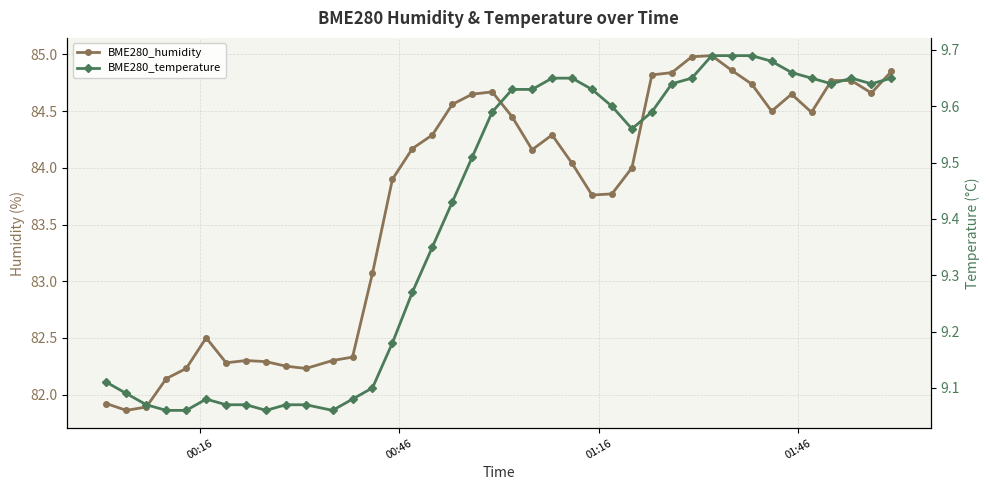

Reading left to right, list all the values displayed in this chart.

BME280_humidity: 81.9	81.9	81.9	82.1	82.2	82.5	82.3	82.3	82.3	82.2	82.2	82.3	82.3	83.1	83.9	84.2	84.3	84.6	84.7	84.7	84.5	84.2	84.3	84.0	83.8	83.8	84.0	84.8	84.8	85.0	85.0	84.9	84.7	84.5	84.7	84.5	84.8	84.8	84.7	84.8
BME280_temperature: 9.1	9.1	9.1	9.1	9.1	9.1	9.1	9.1	9.1	9.1	9.1	9.1	9.1	9.1	9.2	9.3	9.3	9.4	9.5	9.6	9.6	9.6	9.7	9.7	9.6	9.6	9.6	9.6	9.6	9.7	9.7	9.7	9.7	9.7	9.7	9.7	9.6	9.7	9.6	9.7